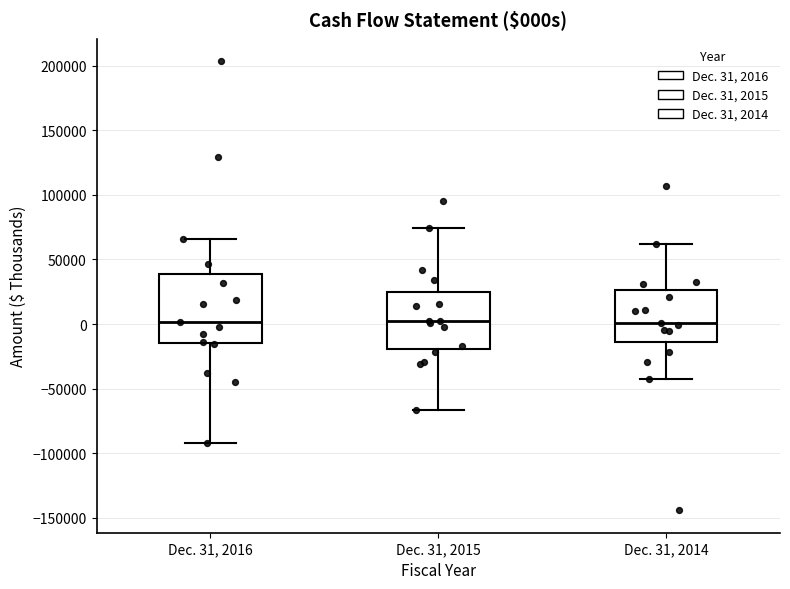

Reading left to right, read every box against the y-axis: the position of its median line, the range the box covers, and the ends of its whiskers. The values are not printed on the chart, so give them approximately, as read against the axis.

Dec. 31, 2016: median 0, box -15000 to 40000, whiskers -90000 to 65000
Dec. 31, 2015: median 0, box -20000 to 25000, whiskers -65000 to 75000
Dec. 31, 2014: median 0, box -15000 to 25000, whiskers -40000 to 60000